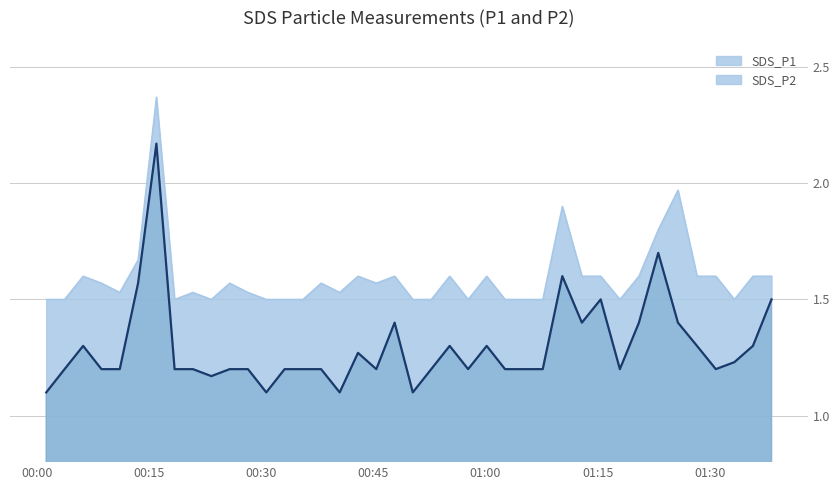

Reading left to right, extract all data points from this chart.

SDS_P1: 1.5	1.5	1.6	1.6	1.5	1.7	2.4	1.5	1.5	1.5	1.6	1.5	1.5	1.5	1.5	1.6	1.5	1.6	1.6	1.6	1.5	1.5	1.6	1.5	1.6	1.5	1.5	1.5	1.9	1.6	1.6	1.5	1.6	1.8	2.0	1.6	1.6	1.5	1.6	1.6
SDS_P2: 1.1	1.2	1.3	1.2	1.2	1.6	2.2	1.2	1.2	1.2	1.2	1.2	1.1	1.2	1.2	1.2	1.1	1.3	1.2	1.4	1.1	1.2	1.3	1.2	1.3	1.2	1.2	1.2	1.6	1.4	1.5	1.2	1.4	1.7	1.4	1.3	1.2	1.2	1.3	1.5